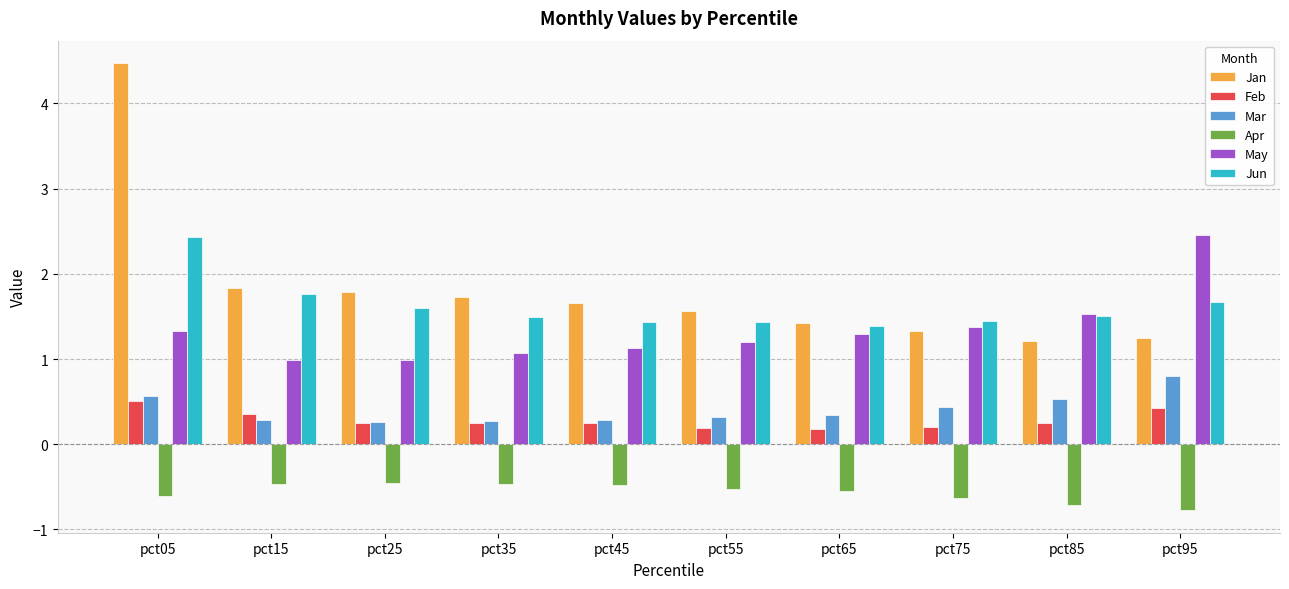

What is the greatest value displayed?

4.5